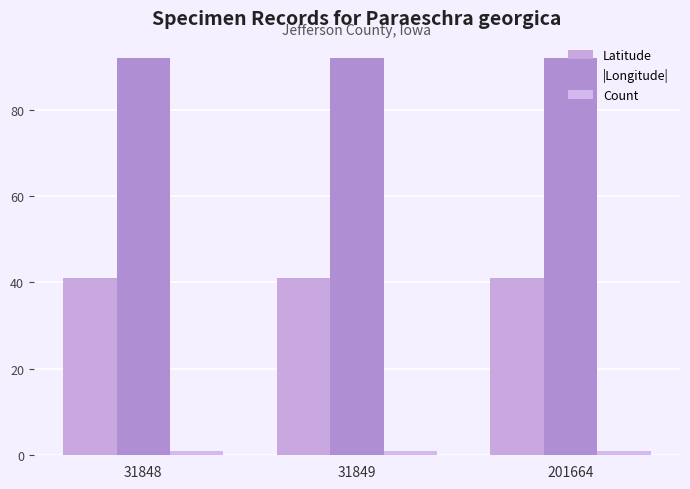

List the series in order of their overall mean, lowest first.

Count, Latitude, |Longitude|